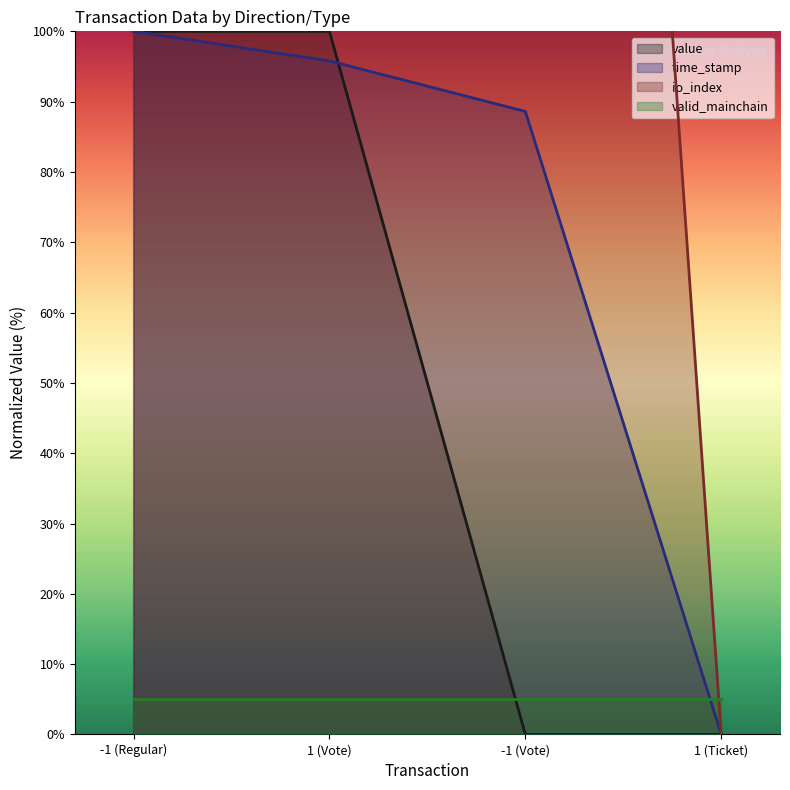

The io_index series shows 800.0 at 1 (Vote). True or false?

True